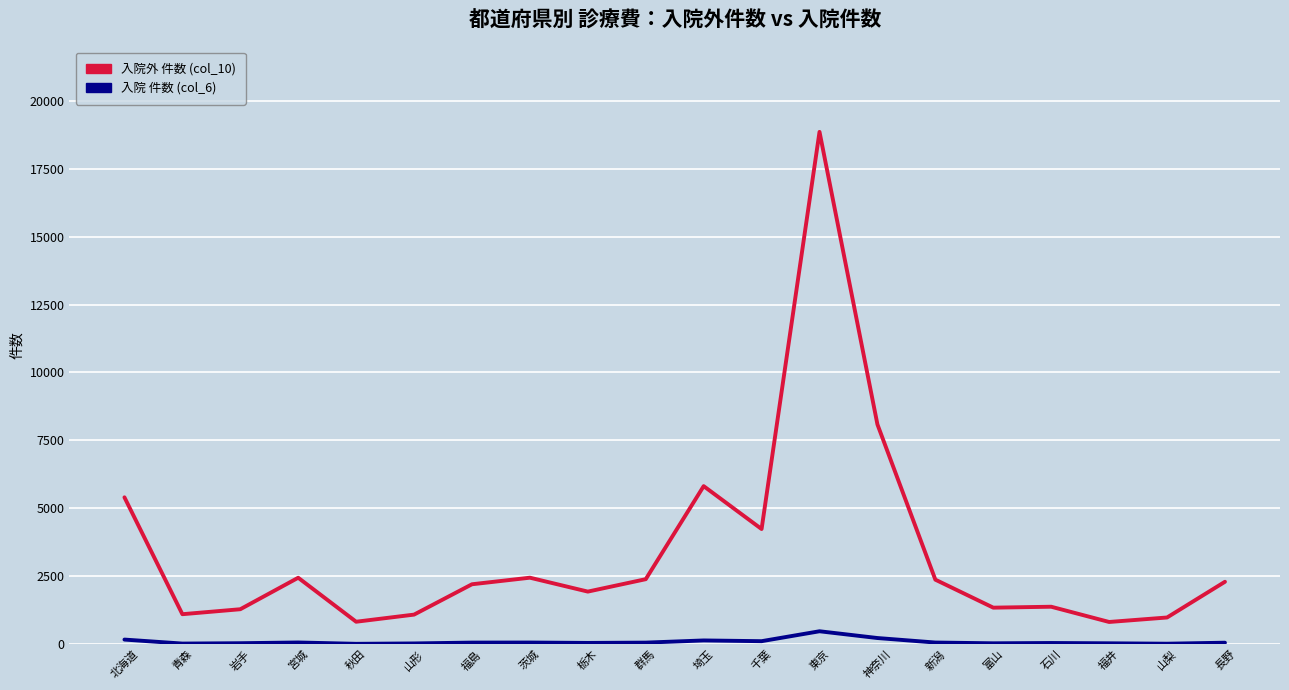

In 入院 件数 (col_6), how many points are lower than both neighbors (excluding endpoints)?

6